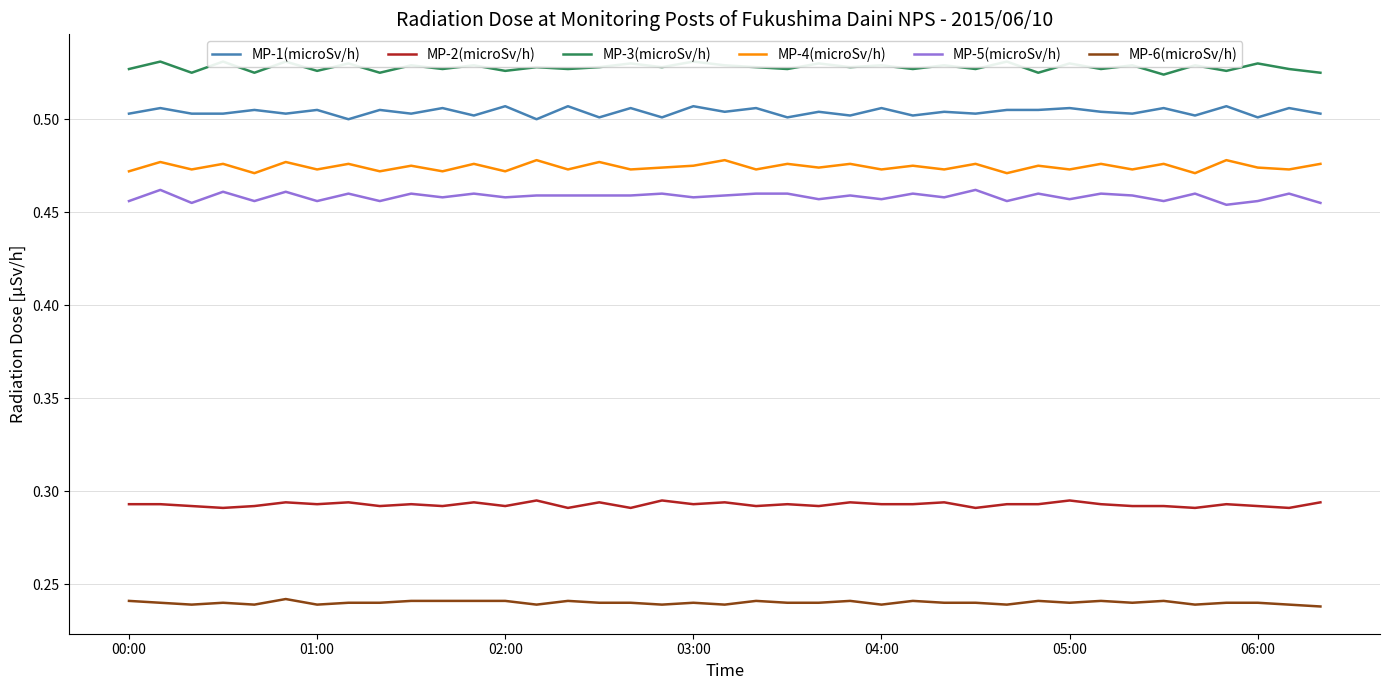

The value of MP-2(microSv/h) at 35 is 0.3. True or false?

True